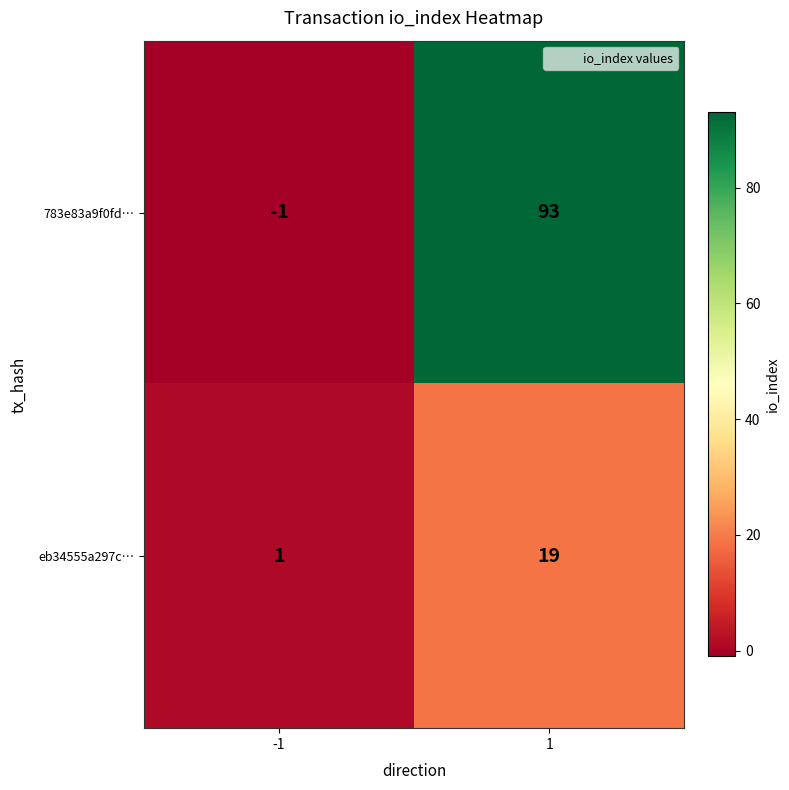

Rank the series by their average value, from highest to lowest.

783e83a9f0fd…, eb34555a297c…